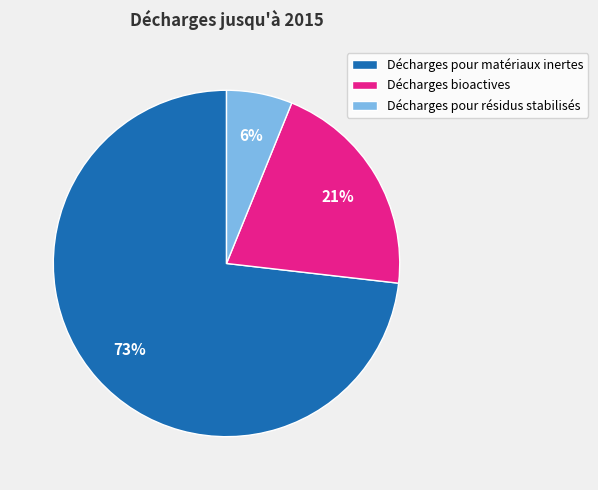

Approximately how many times larger is the value at Décharges pour matériaux inertes compared to Décharges bioactives?

3.5